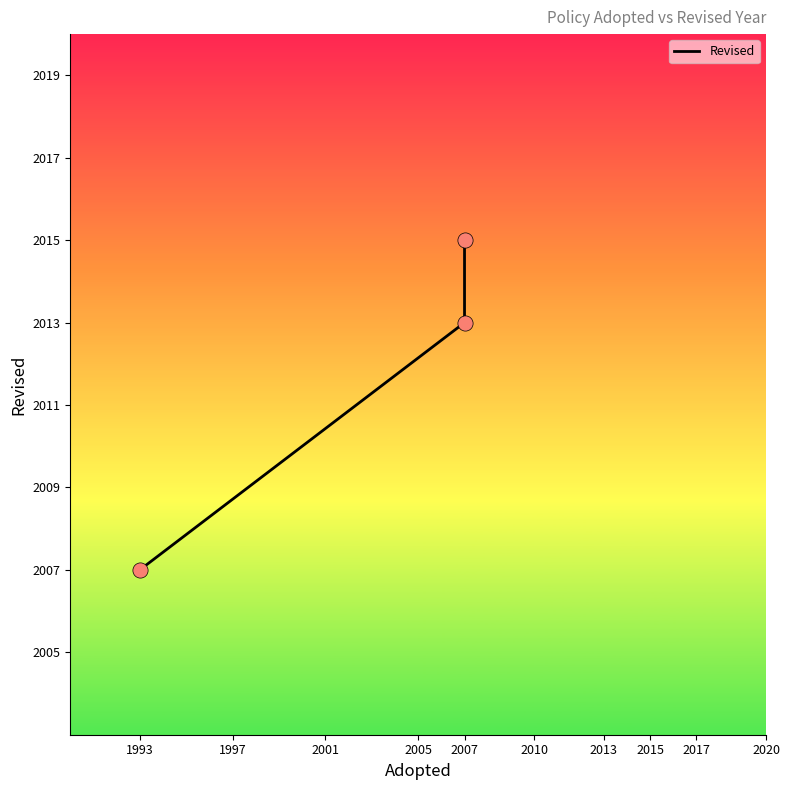

Between 2007 and 1993, which is larger?

2007